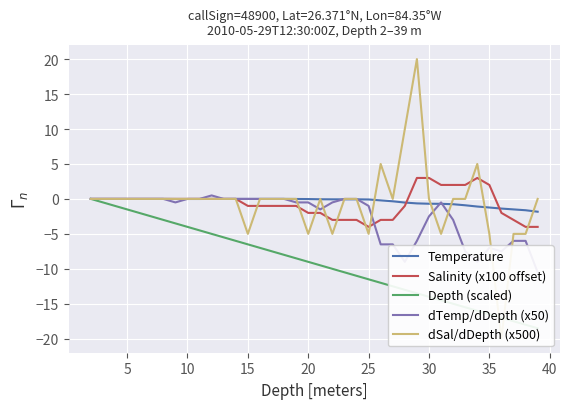

True or false: Salinity (x100 offset) has more than 0 interior local peaks.

True